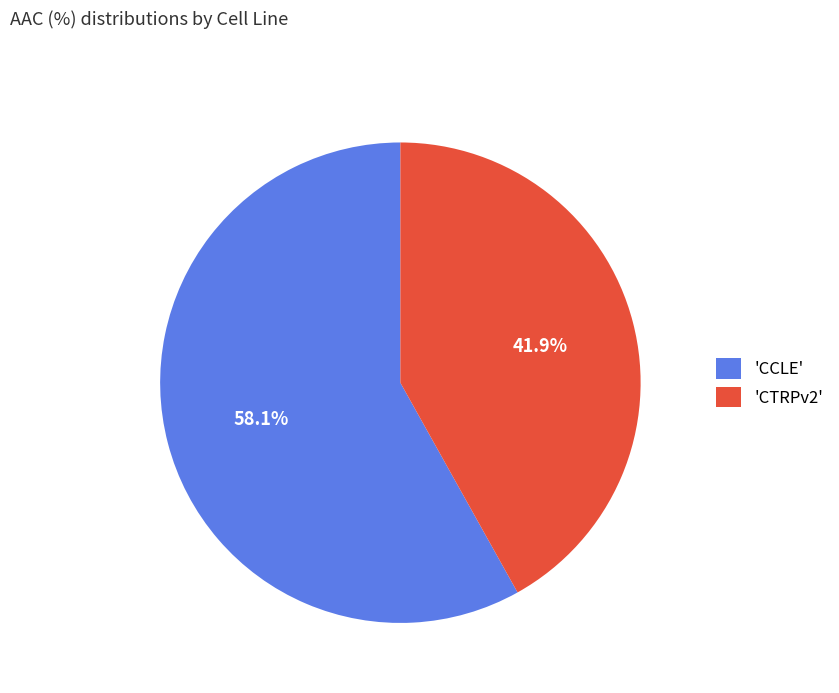

What portion of the pie excludes 'CCLE'?

41.9%